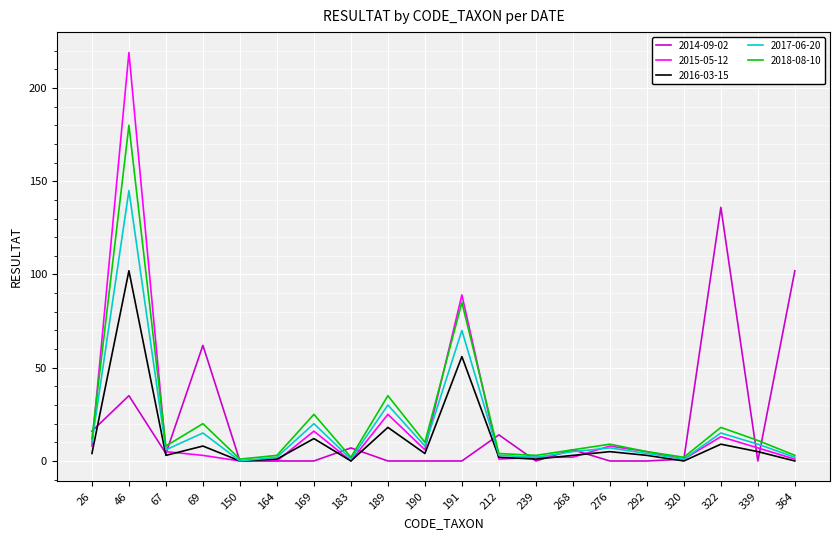

Reading right to left, what are all the values shown in this chart?

2014-09-02: 102	0	136	1	0	0	6	0	14	0	0	0	7	0	0	0	62	4	35	16
2015-05-12: 1	7	13	1	5	8	2	2	1	89	6	25	0	16	0	0	3	5	219	8
2016-03-15: 0	5	9	0	3	5	3	1	2	56	4	18	0	12	1	0	8	3	102	4
2017-06-20: 2	9	15	1	4	7	5	2	3	70	8	30	1	20	2	0	15	6	145	10
2018-08-10: 3	11	18	2	5	9	6	3	4	85	10	35	2	25	3	1	20	8	180	12